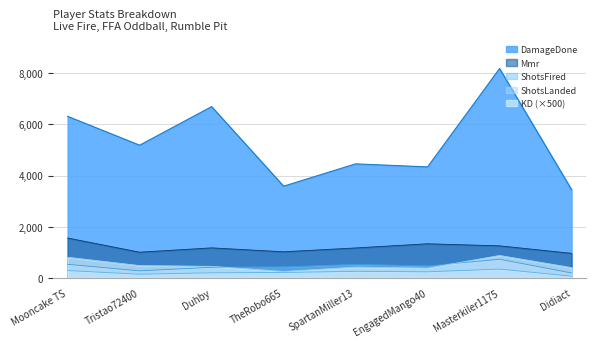

What is the greatest value displayed?

8184.0